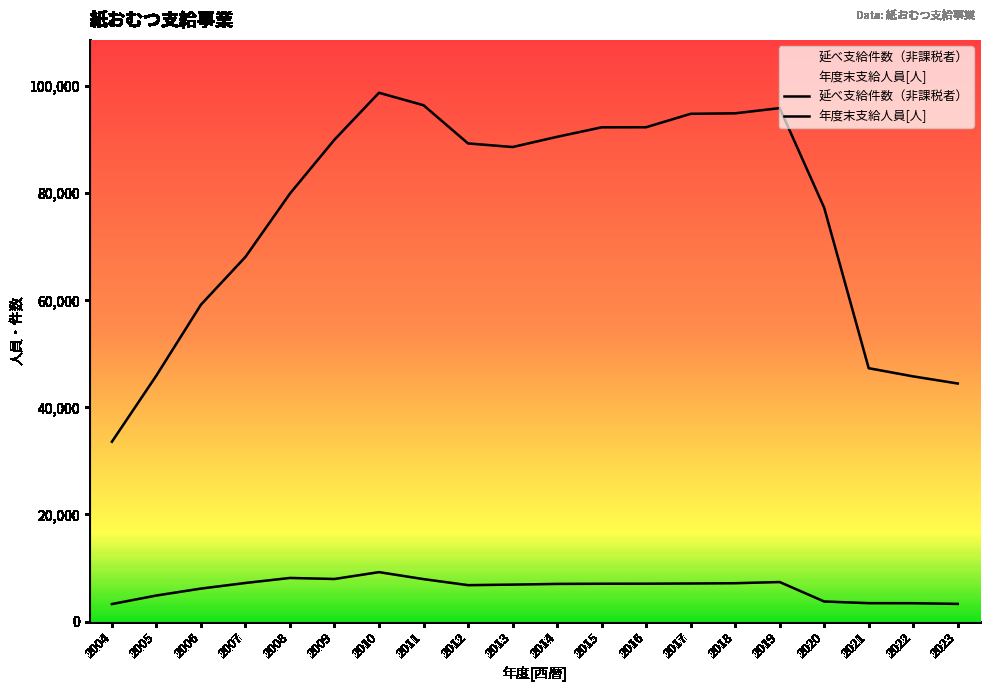

Which series has the largest total across all categories?

延べ支給件数（非課税者）